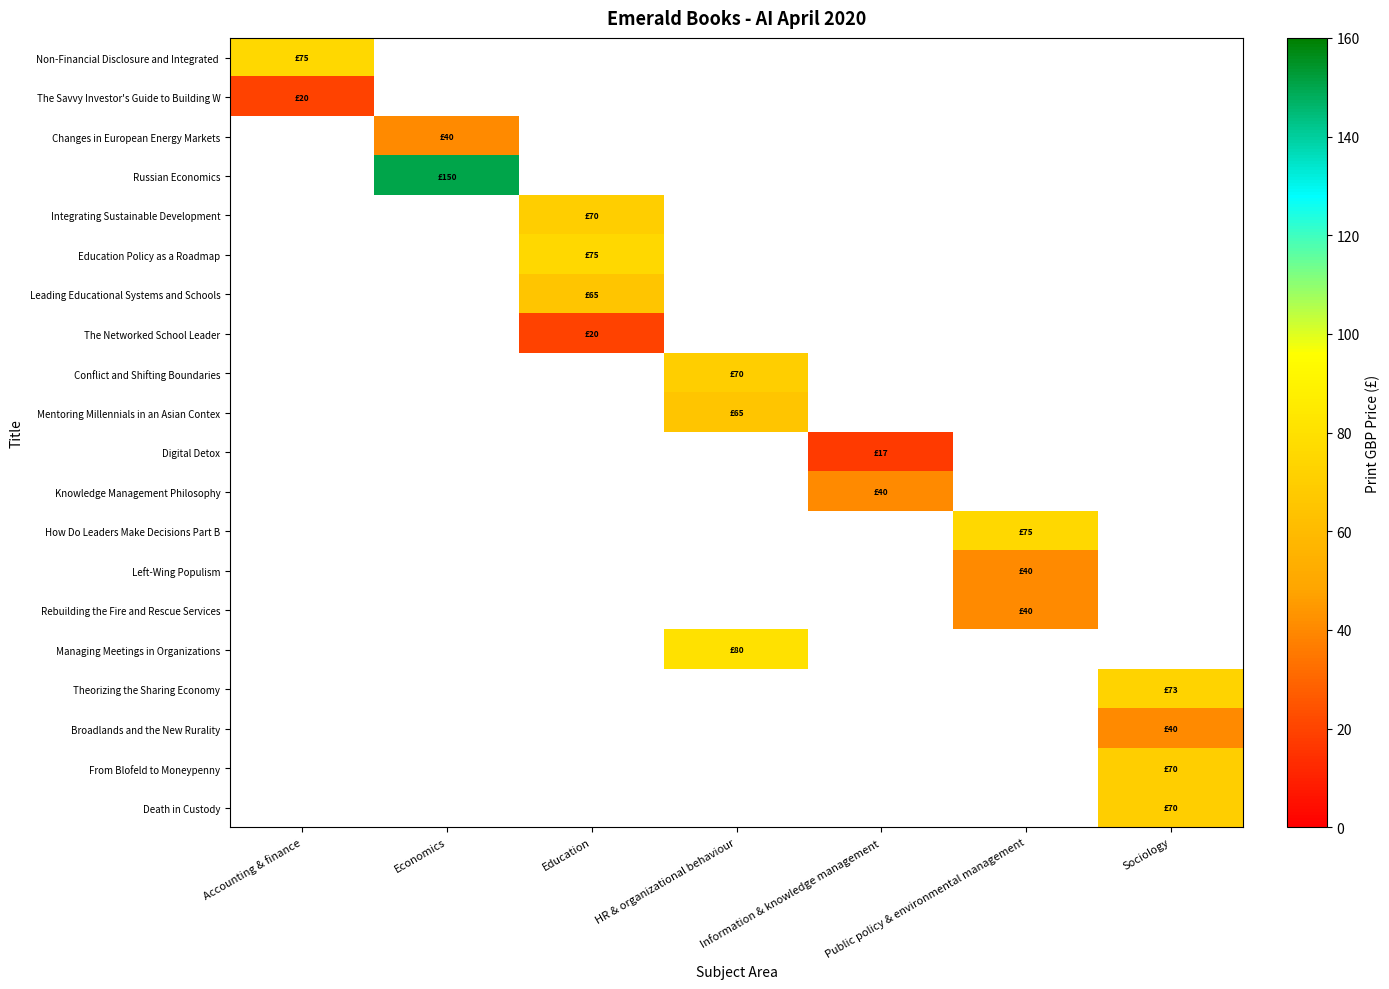

What is the maximum value shown in the chart?

150.0